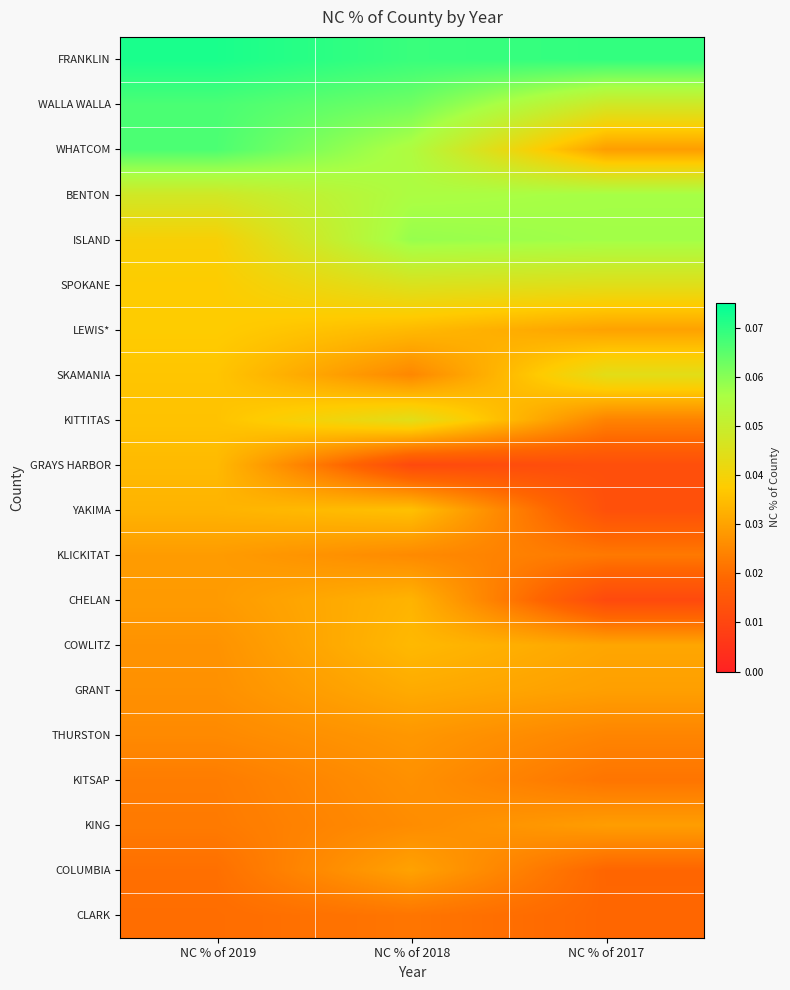

Reading left to right, list all the values displayed in this chart.

FRANKLIN: NC % of 2019=0.1	NC % of 2018=0.1	NC % of 2017=0.1
WALLA WALLA: NC % of 2019=0.1	NC % of 2018=0.1	NC % of 2017=0.0
WHATCOM: NC % of 2019=0.1	NC % of 2018=0.1	NC % of 2017=0.0
BENTON: NC % of 2019=0.0	NC % of 2018=0.1	NC % of 2017=0.1
ISLAND: NC % of 2019=0.0	NC % of 2018=0.1	NC % of 2017=0.1
SPOKANE: NC % of 2019=0.0	NC % of 2018=0.0	NC % of 2017=0.0
LEWIS*: NC % of 2019=0.0	NC % of 2018=0.0	NC % of 2017=0.0
SKAMANIA: NC % of 2019=0.0	NC % of 2018=0.0	NC % of 2017=0.0
KITTITAS: NC % of 2019=0.0	NC % of 2018=0.0	NC % of 2017=0.0
GRAYS HARBOR: NC % of 2019=0.0	NC % of 2018=0.0	NC % of 2017=0.0
YAKIMA: NC % of 2019=0.0	NC % of 2018=0.0	NC % of 2017=0.0
KLICKITAT: NC % of 2019=0.0	NC % of 2018=0.0	NC % of 2017=0.0
CHELAN: NC % of 2019=0.0	NC % of 2018=0.0	NC % of 2017=0.0
COWLITZ: NC % of 2019=0.0	NC % of 2018=0.0	NC % of 2017=0.0
GRANT: NC % of 2019=0.0	NC % of 2018=0.0	NC % of 2017=0.0
THURSTON: NC % of 2019=0.0	NC % of 2018=0.0	NC % of 2017=0.0
KITSAP: NC % of 2019=0.0	NC % of 2018=0.0	NC % of 2017=0.0
KING: NC % of 2019=0.0	NC % of 2018=0.0	NC % of 2017=0.0
COLUMBIA: NC % of 2019=0.0	NC % of 2018=0.0	NC % of 2017=0.0
CLARK: NC % of 2019=0.0	NC % of 2018=0.0	NC % of 2017=0.0